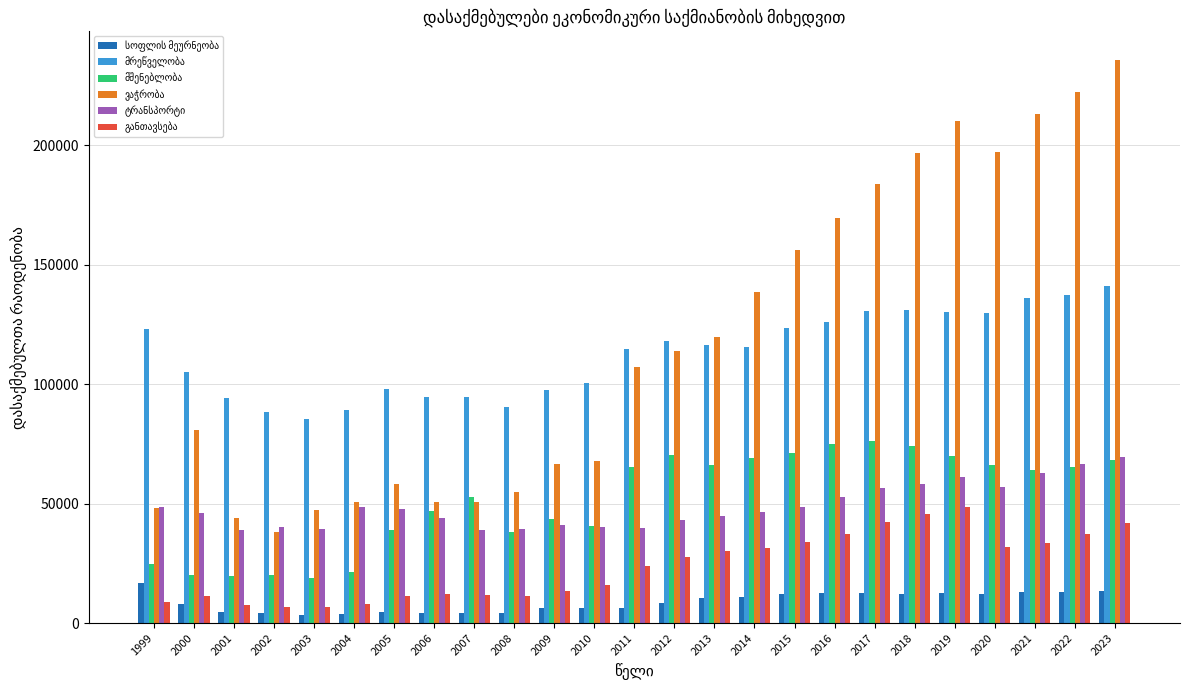

At how many categories does at least one series exceed 148128?

9